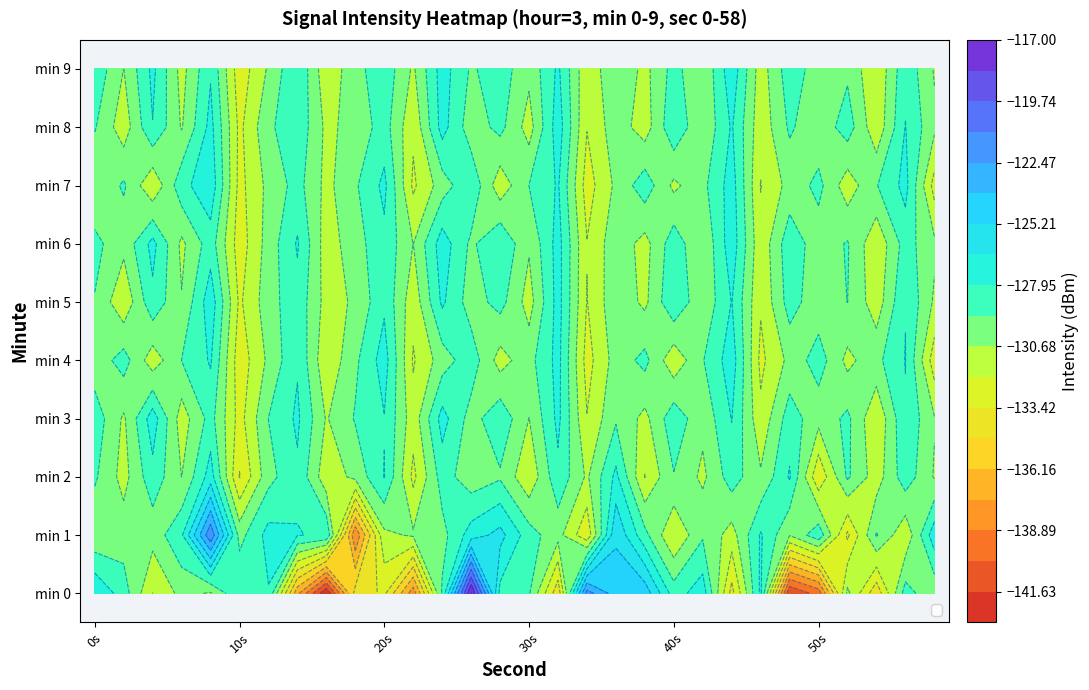

Rank the series by their maximum value, from highest to lowest.

min 0, min 1, min 7, min 9, min 5, min 6, min 3, min 4, min 8, min 2